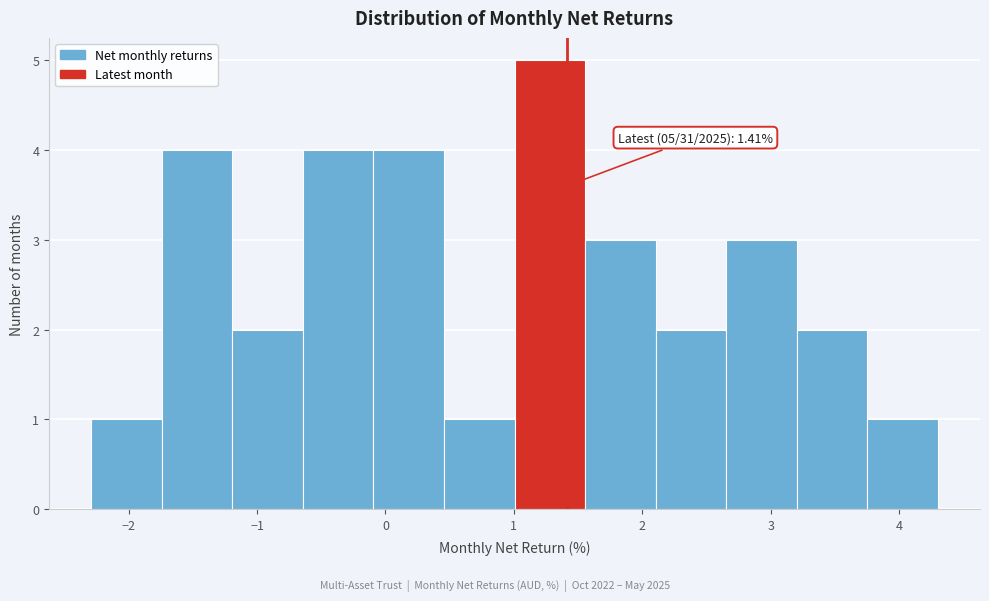

Which range on the x-axis has the tallest bar?

1.0 to 1.6